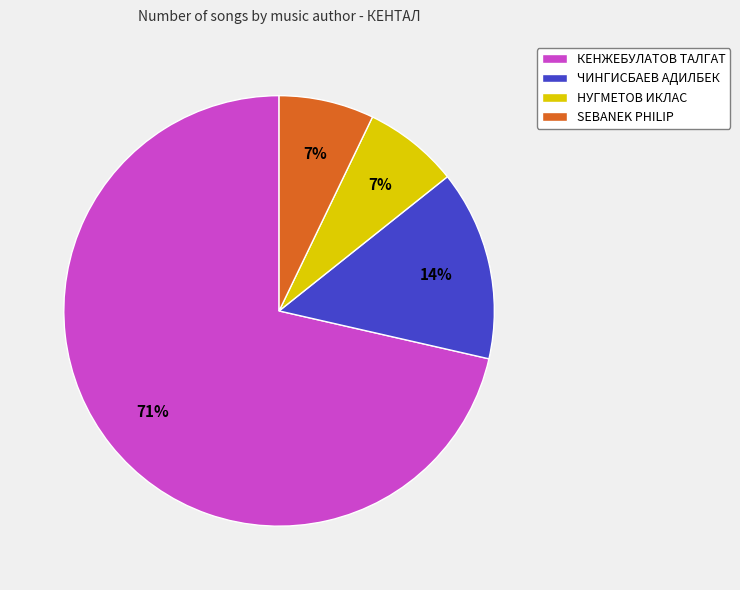

Count the number of slices in the pie.

4